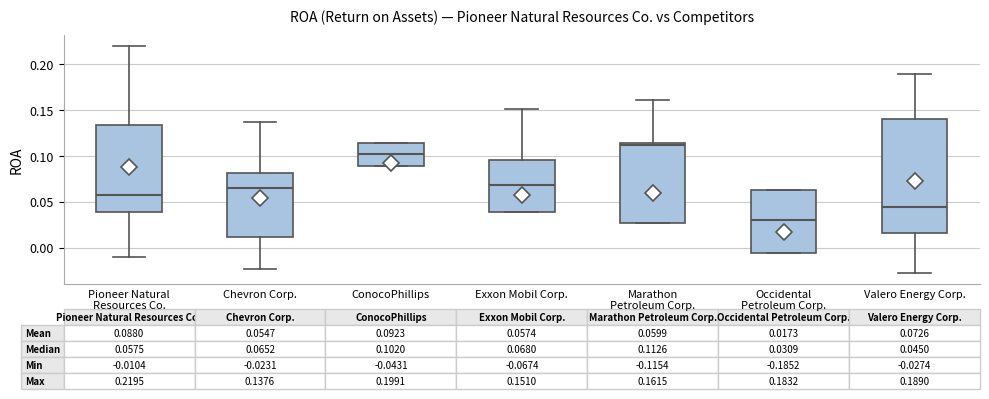

Which box has the highest median line?

Marathon Petroleum Corp.